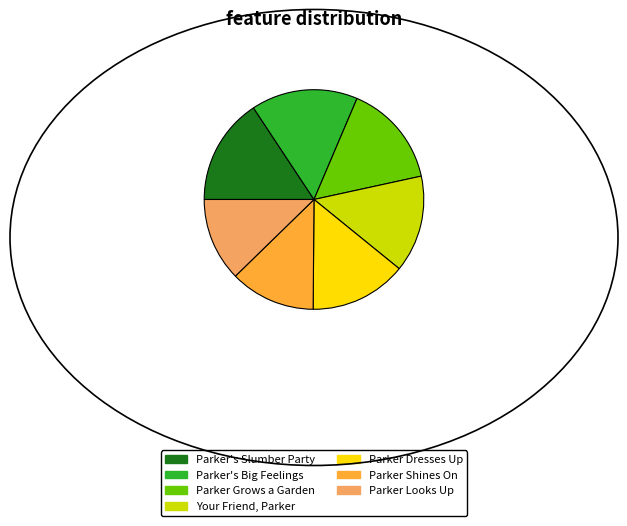

Is Parker Shines On the majority of the pie?

No